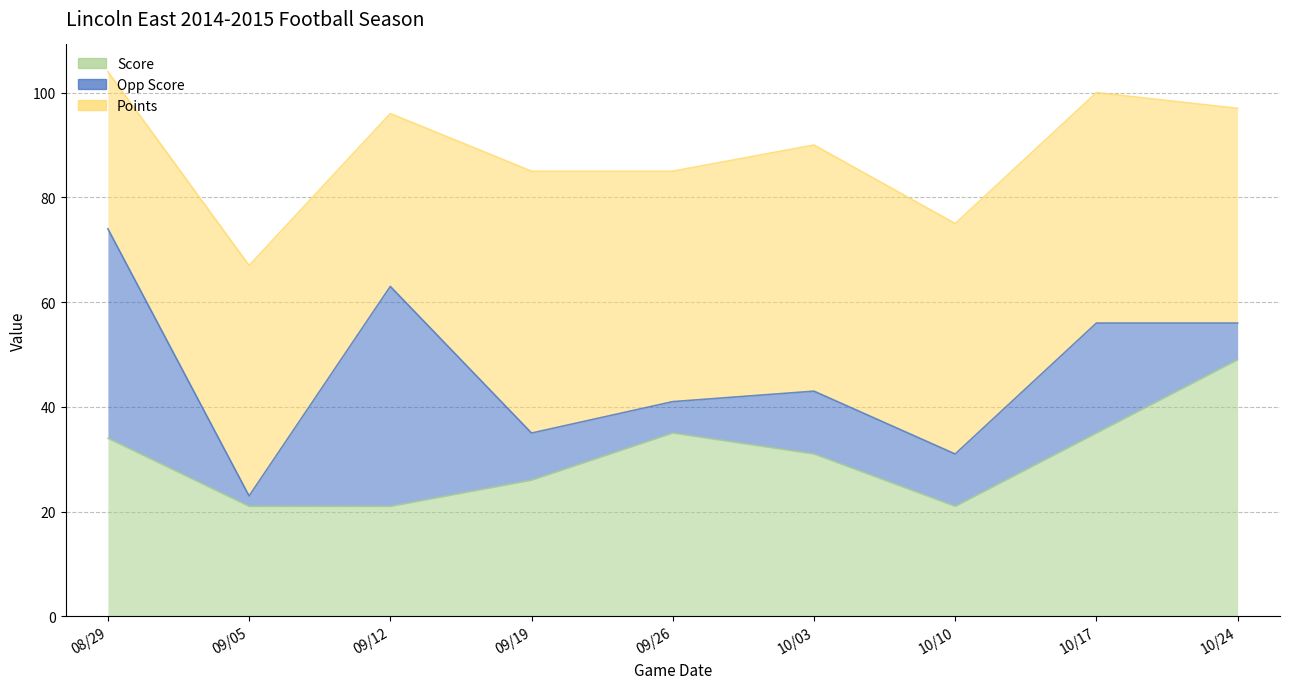

How many data points does each series have?

9